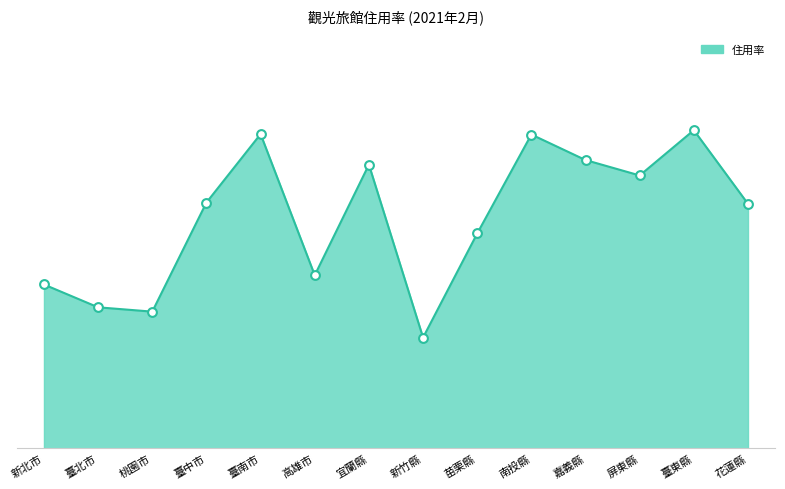

Which has a higher value, 臺東縣 or 嘉義縣?

臺東縣